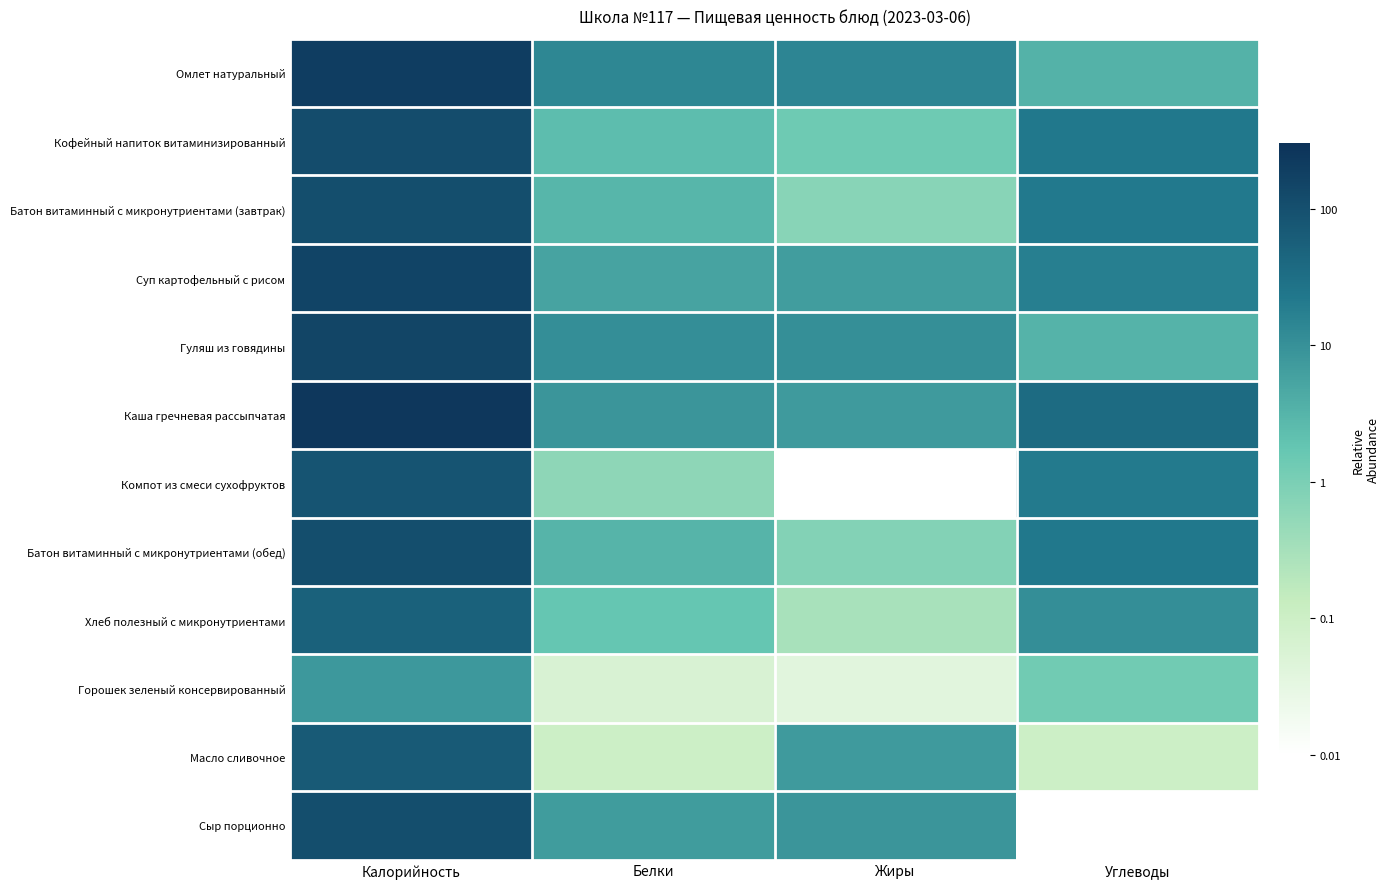

At which category does the chart reach its peak across all series?

Калорийность